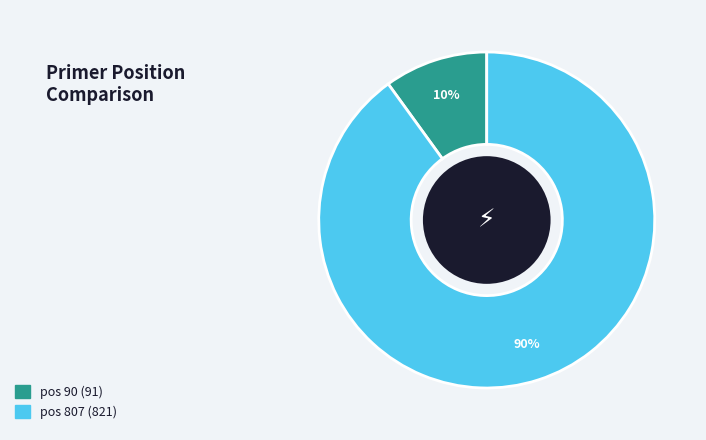

To the nearest percent, what is the average slice percentage?

50%